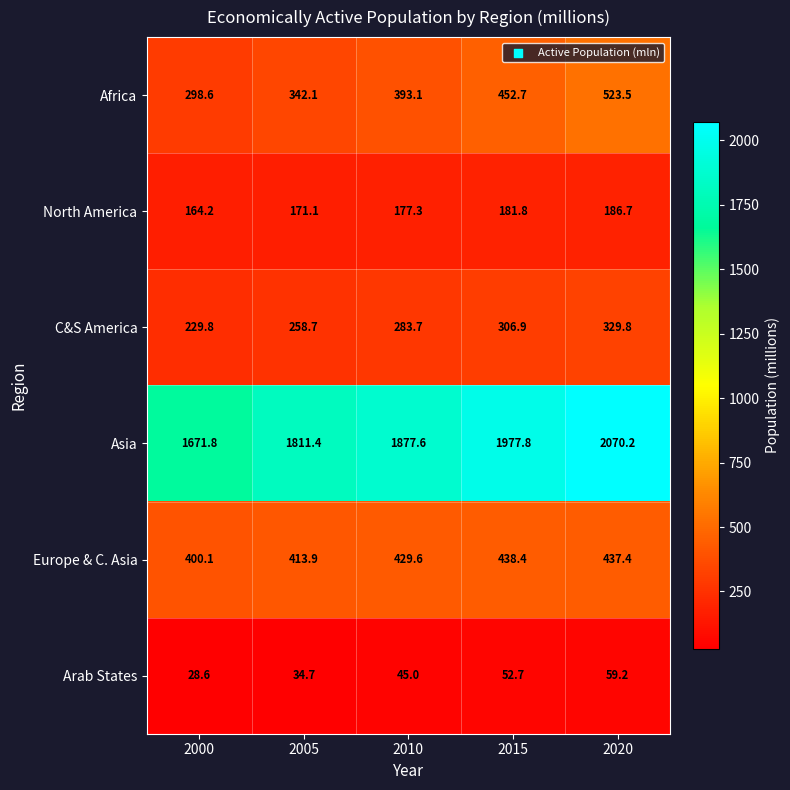

What is the minimum value for C&S America?

229.8